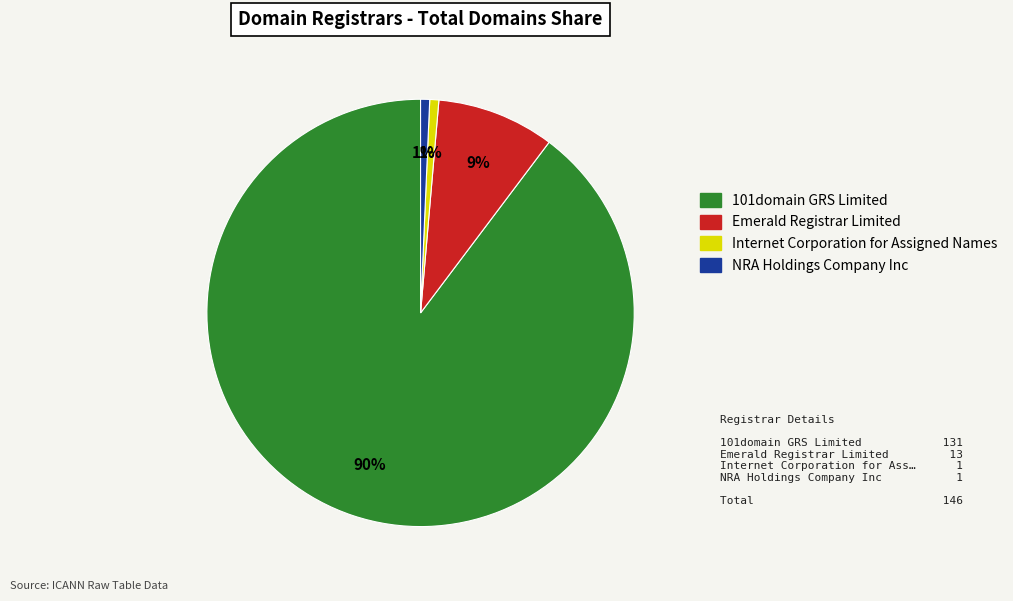

Which slice represents more than half of the pie?

101domain GRS Limited